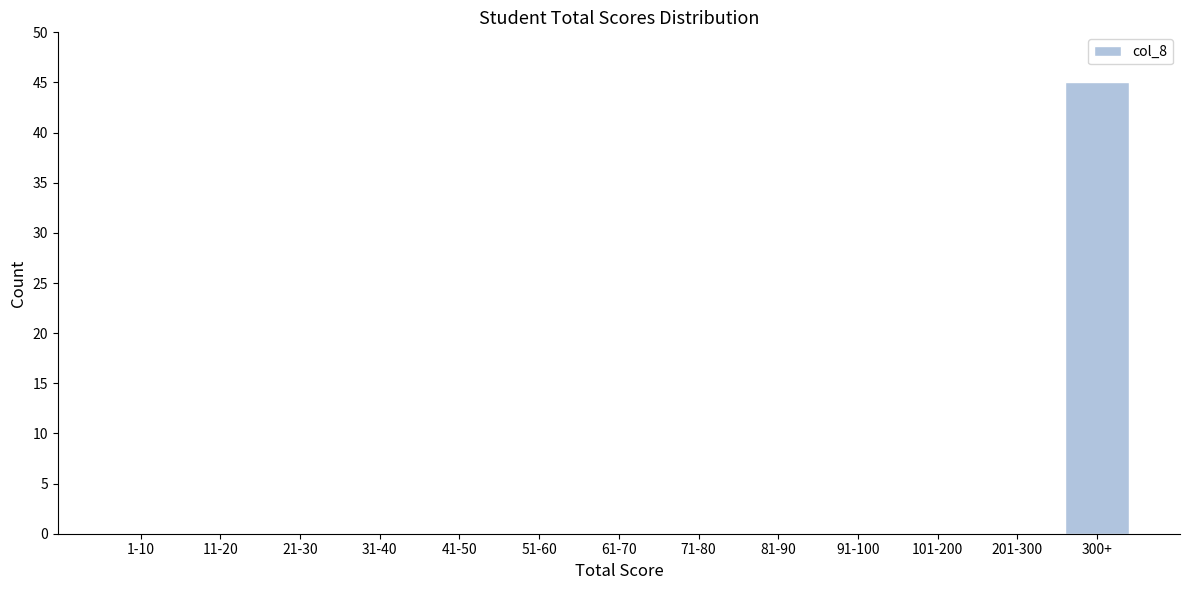

Reading left to right, what are all the values shown in this chart?

1-10=0	11-20=0	21-30=0	31-40=0	41-50=0	51-60=0	61-70=0	71-80=0	81-90=0	91-100=0	101-200=0	201-300=0	300+=45